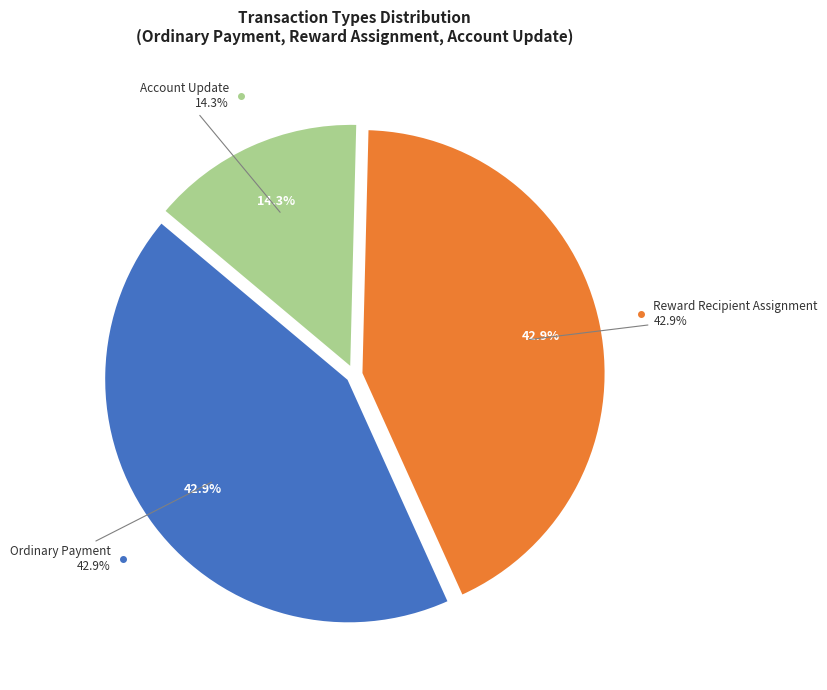

Which slice is the largest?

Ordinary Payment